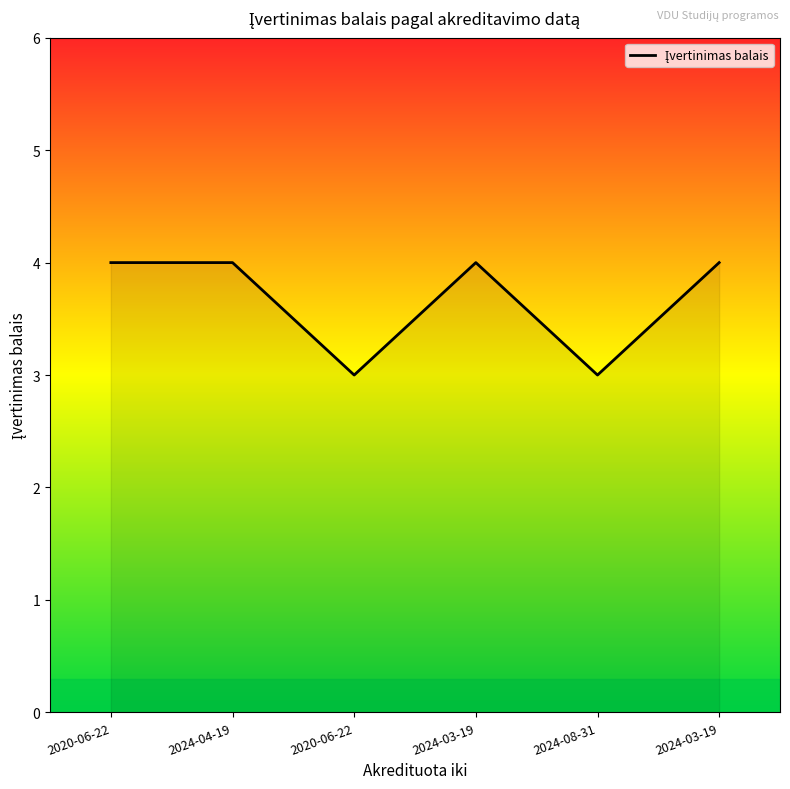

Approximately how many times larger is the value at 2020-06-22 compared to 2024-04-19?

0.8